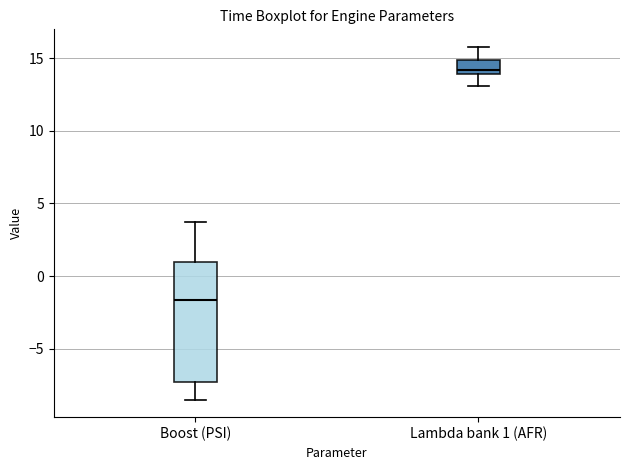

Reading left to right, read every box against the y-axis: the position of its median line, the range the box covers, and the ends of its whiskers. The values are not printed on the chart, so give them approximately, as read against the axis.

Boost (PSI): median -1.5, box -7.5 to 1.0, whiskers -8.5 to 3.5
Lambda bank 1 (AFR): median 14.0 (just above the box's lower edge), box 14.0 to 15.0, whiskers 13.0 to 16.0